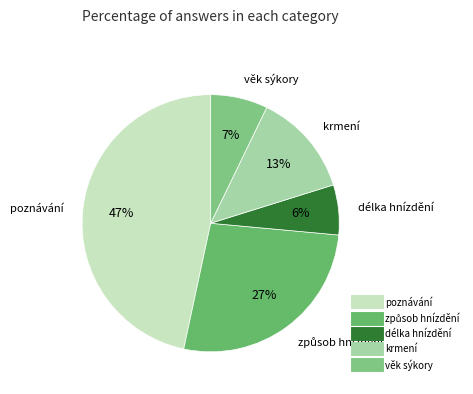

True or false: krmení accounts for 13% of the total.

True